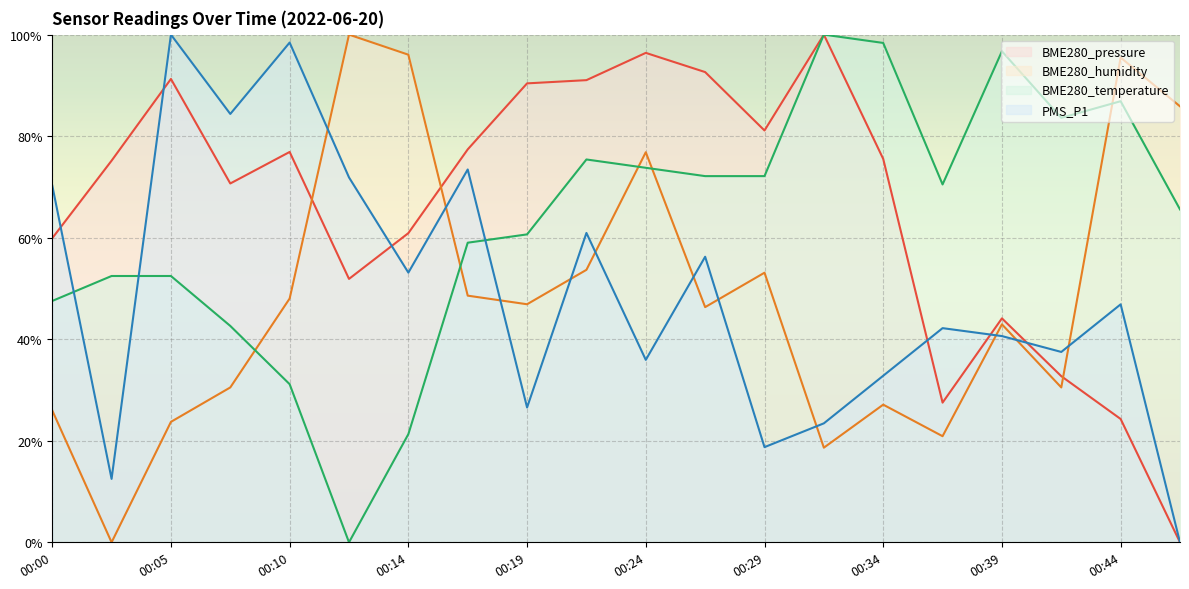

Reading left to right, transcribe all the data shown in this chart.

BME280_pressure: 00:00=59.9	00:02=75.2	00:05=91.3	00:07=70.7	00:10=76.9	00:12=51.9	00:14=60.9	00:17=77.4	00:19=90.4	00:22=91.0	00:24=96.4	00:27=92.6	00:29=81.1	00:32=100.0	00:34=75.5	00:37=27.5	00:39=44.1	00:41=32.7	00:44=24.3	00:46=0.0
BME280_humidity: 00:00=26.0	00:02=0.0	00:05=23.7	00:07=30.5	00:10=48.0	00:12=100.0	00:14=96.0	00:17=48.6	00:19=46.9	00:22=53.7	00:24=76.8	00:27=46.3	00:29=53.1	00:32=18.6	00:34=27.1	00:37=20.9	00:39=42.9	00:41=30.5	00:44=95.5	00:46=85.9
BME280_temperature: 00:00=47.5	00:02=52.5	00:05=52.5	00:07=42.6	00:10=31.1	00:12=0.0	00:14=21.3	00:17=59.0	00:19=60.7	00:22=75.4	00:24=73.8	00:27=72.1	00:29=72.1	00:32=100.0	00:34=98.4	00:37=70.5	00:39=96.7	00:41=83.6	00:44=86.9	00:46=65.6
PMS_P1: 00:00=70.3	00:02=12.5	00:05=100.0	00:07=84.4	00:10=98.4	00:12=71.9	00:14=53.1	00:17=73.4	00:19=26.6	00:22=60.9	00:24=35.9	00:27=56.2	00:29=18.8	00:32=23.4	00:34=32.8	00:37=42.2	00:39=40.6	00:41=37.5	00:44=46.9	00:46=0.0